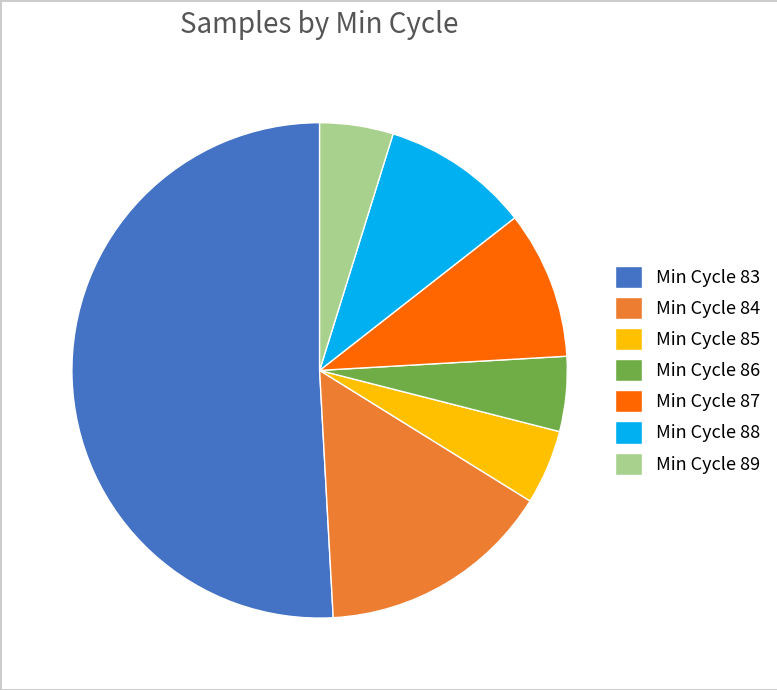

What is the majority slice?

Min Cycle 83